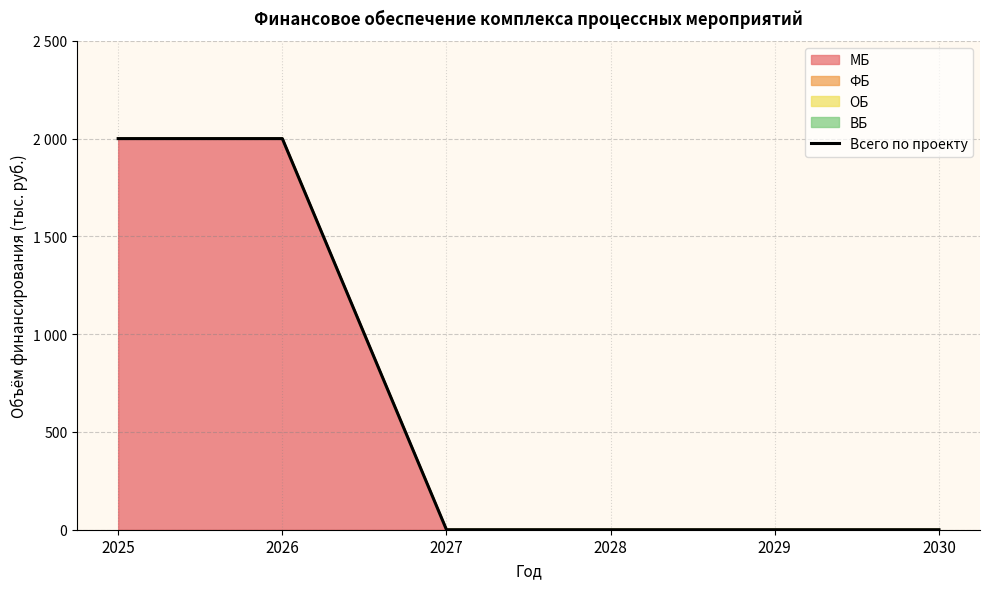

Between 2028 and 2026, which is larger?

2026